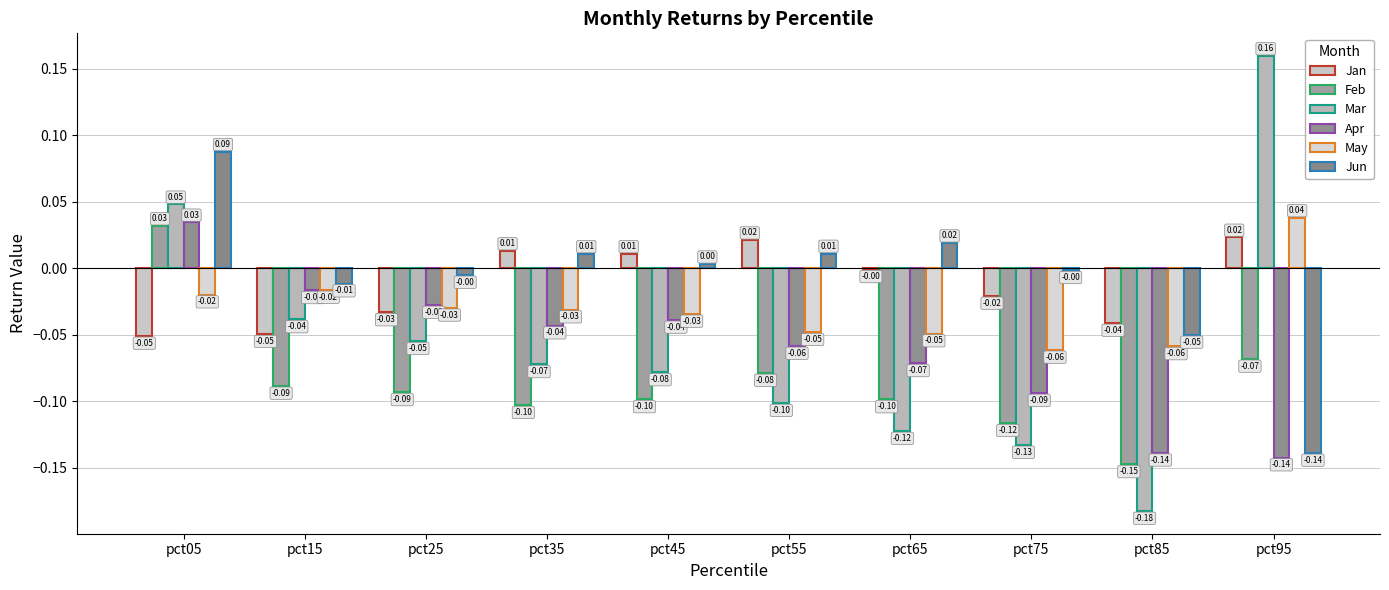

Which category has the lowest value in the May series?

pct75